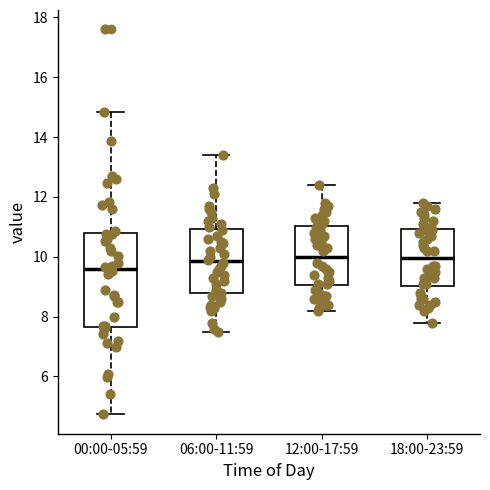

Reading left to right, read every box against the y-axis: the position of its median line, the range the box covers, and the ends of its whiskers. The values are not printed on the chart, so give them approximately, as read against the axis.

00:00-05:59: median 9.6, box 7.6 to 10.8, whiskers 4.8 to 14.8
06:00-11:59: median 9.8, box 8.8 to 11.0, whiskers 7.6 to 13.4
12:00-17:59: median 10.0, box 9.0 to 11.0, whiskers 8.2 to 12.4
18:00-23:59: median 10.0, box 9.0 to 11.0, whiskers 7.8 to 11.8